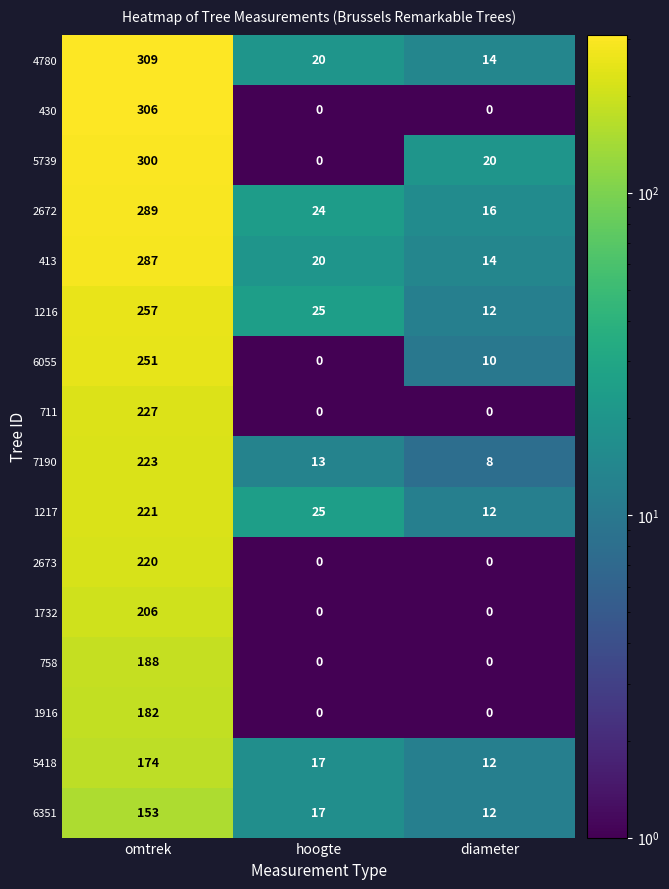

What is the average value of the 7190 series?

81